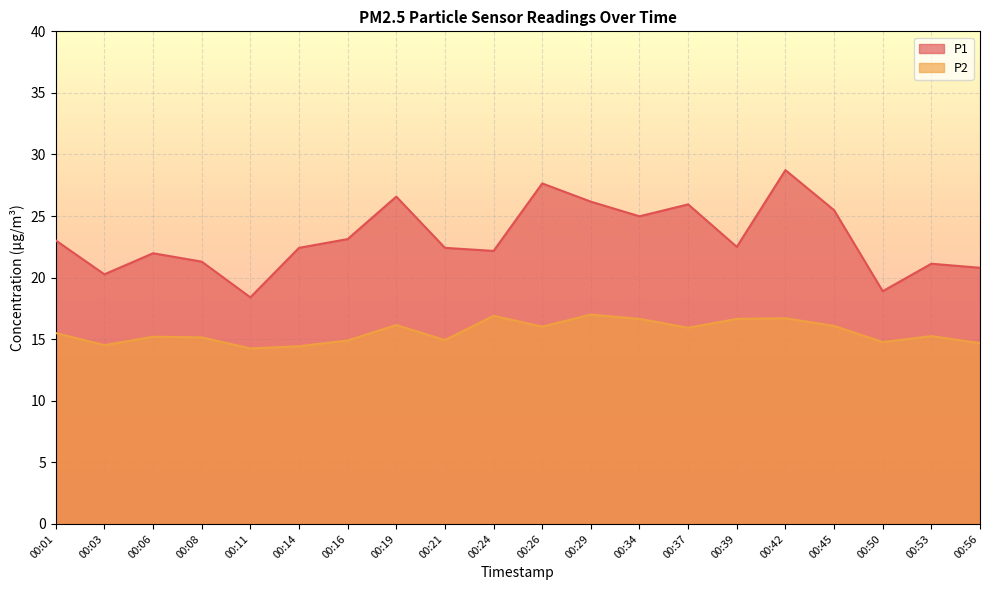

How many categories are shown in the chart?

20